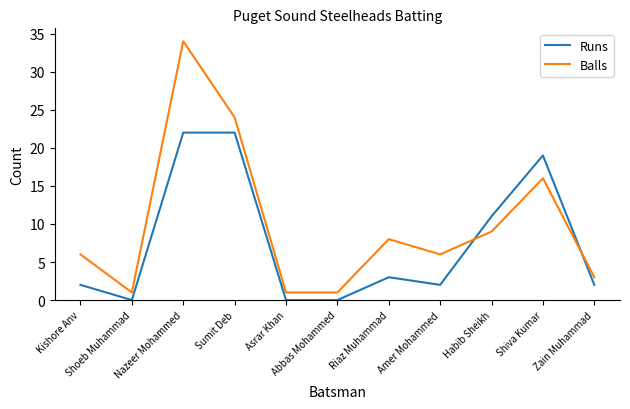

Rank the series by their maximum value, from lowest to highest.

Runs, Balls